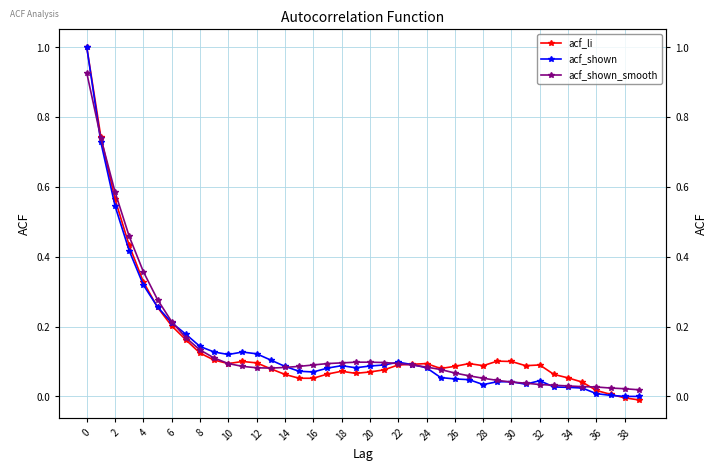

Rank the series by their average value, from lowest to highest.

acf_shown, acf_shown_smooth, acf_li